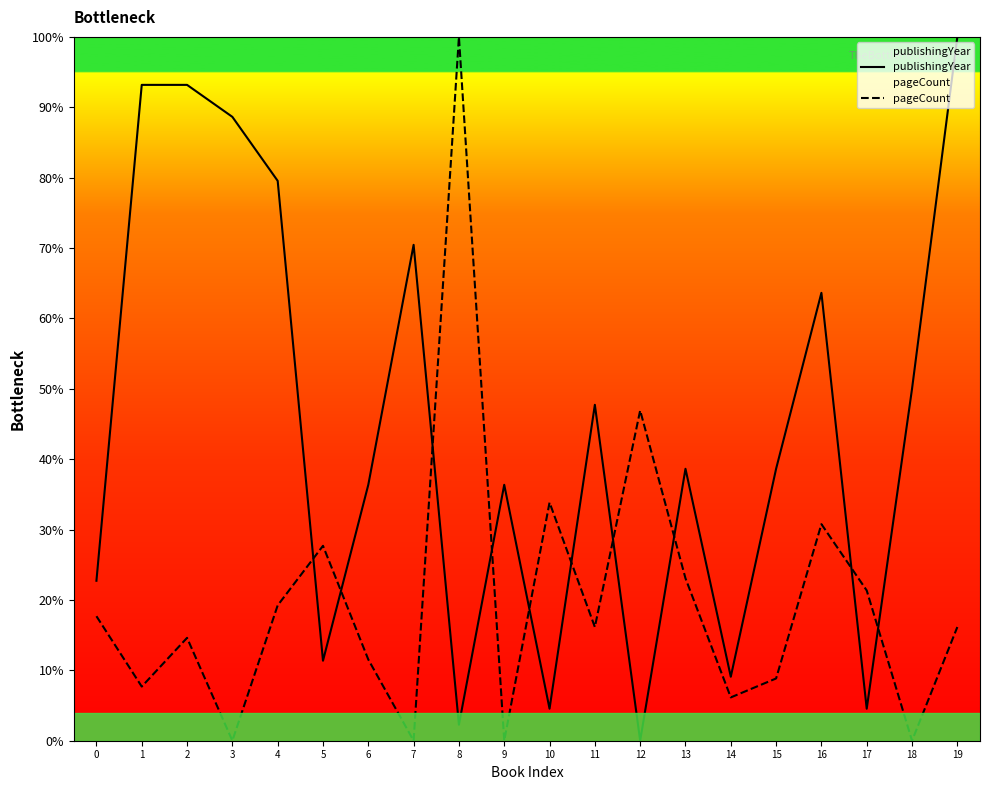

What are all the series names shown in the legend?

publishingYear, pageCount